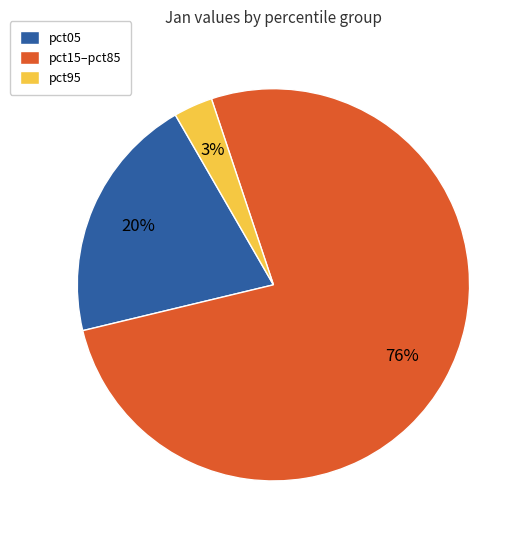

Is there a majority slice in this chart?

Yes